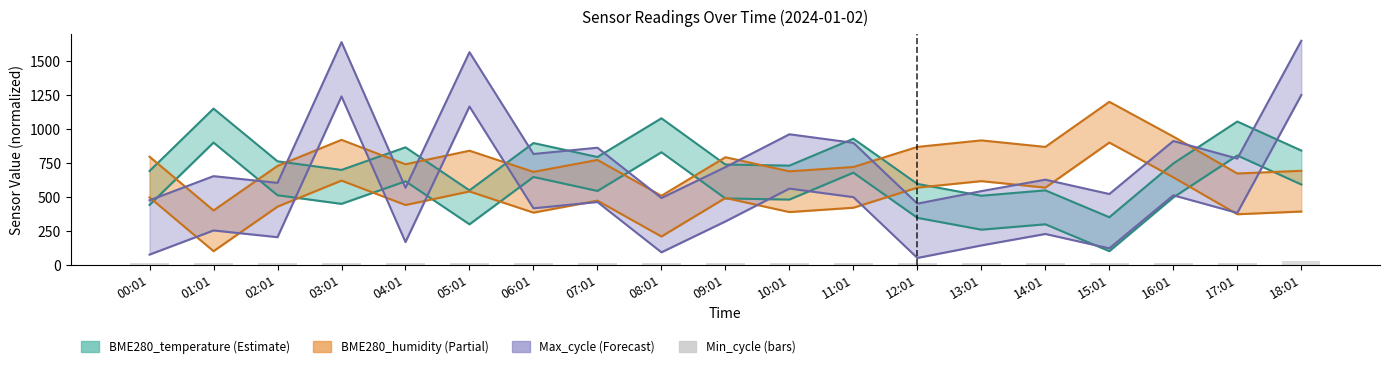

What position from the left is 13:01?

14